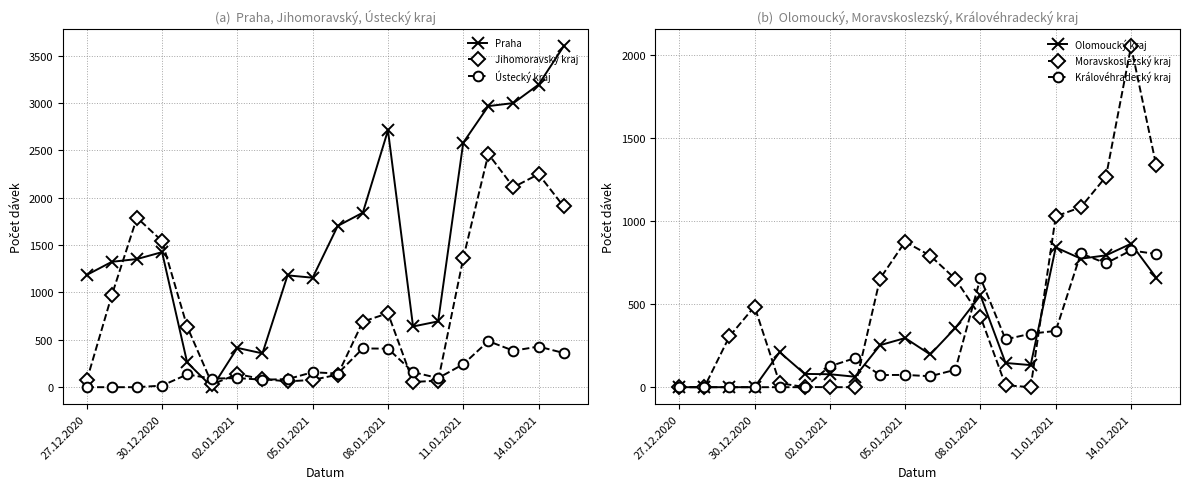

Where does the Moravskoslezský kraj series first go above 486?

8